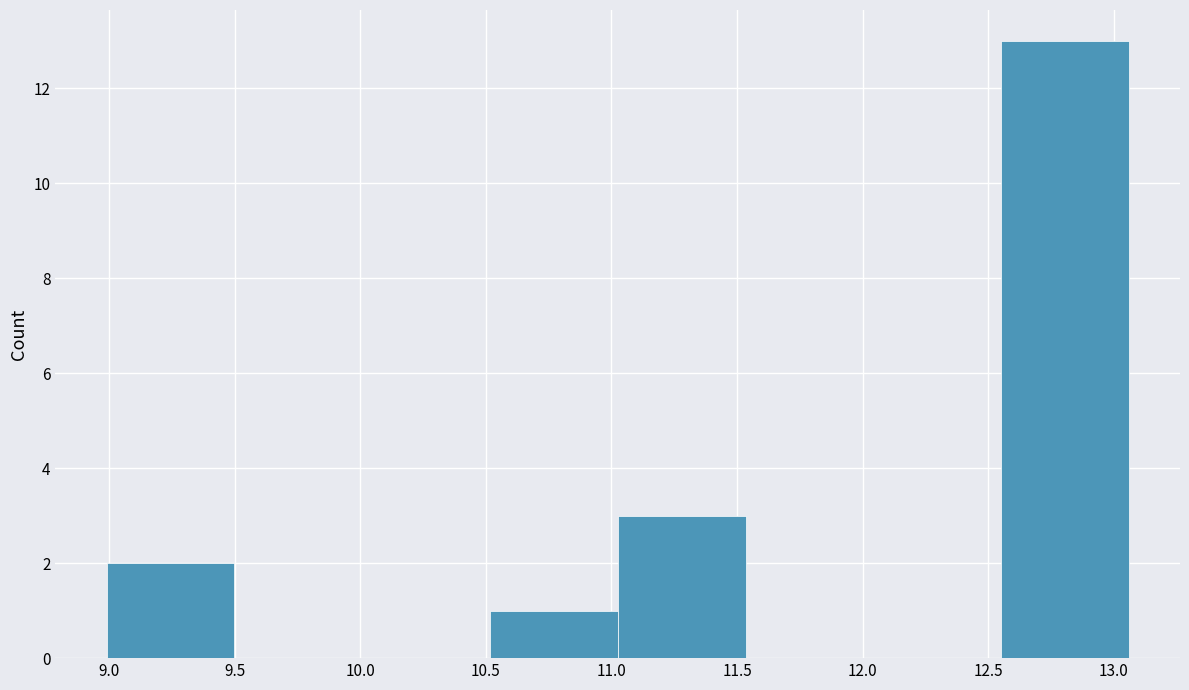

Reading left to right, list every bar in this chart as the range it spans on the x-axis followed by its height. Neither the bar edges nor the heights are printed on the chart, so give them approximately, as read against the axes.

9.00 to 9.50: 2
9.50 to 10.00: 0
10.00 to 10.50: 0
10.50 to 11.05: 1
11.05 to 11.55: 3
11.55 to 12.05: 0
12.05 to 12.55: 0
12.55 to 13.05: 13